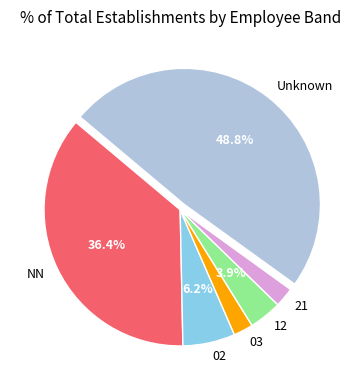

Which category has the biggest portion of the pie?

Unknown